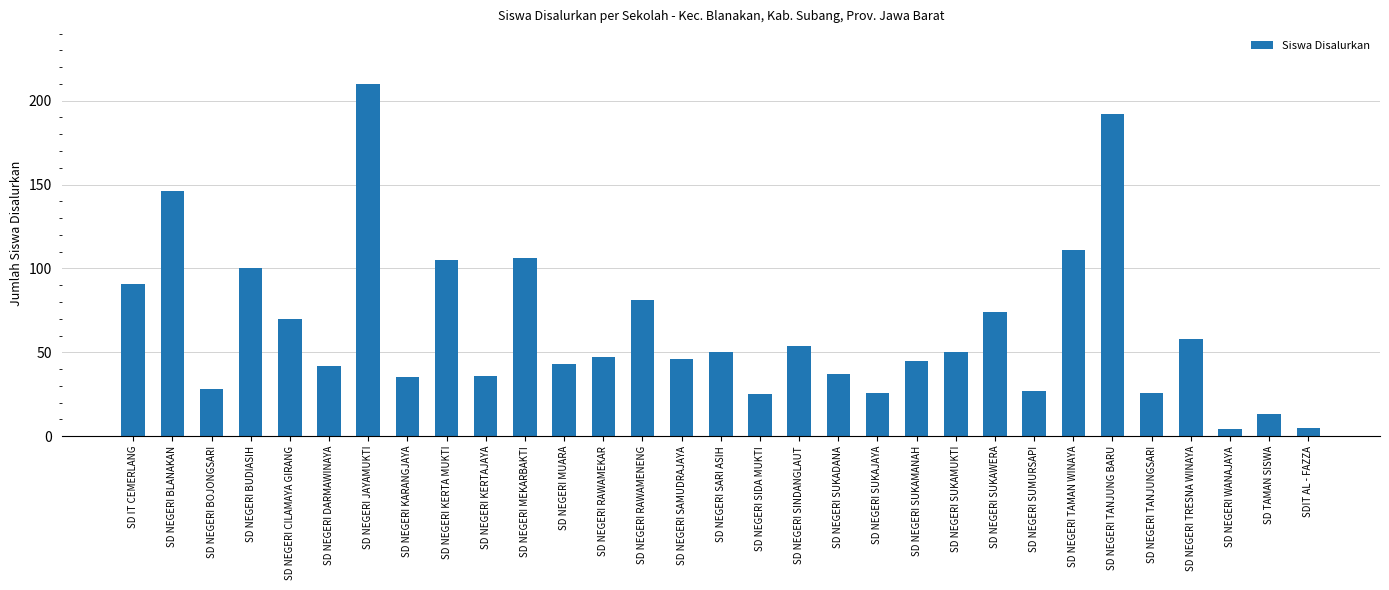

Which has a higher value, SD NEGERI SINDANGLAUT or SD NEGERI SAMUDRAJAYA?

SD NEGERI SINDANGLAUT